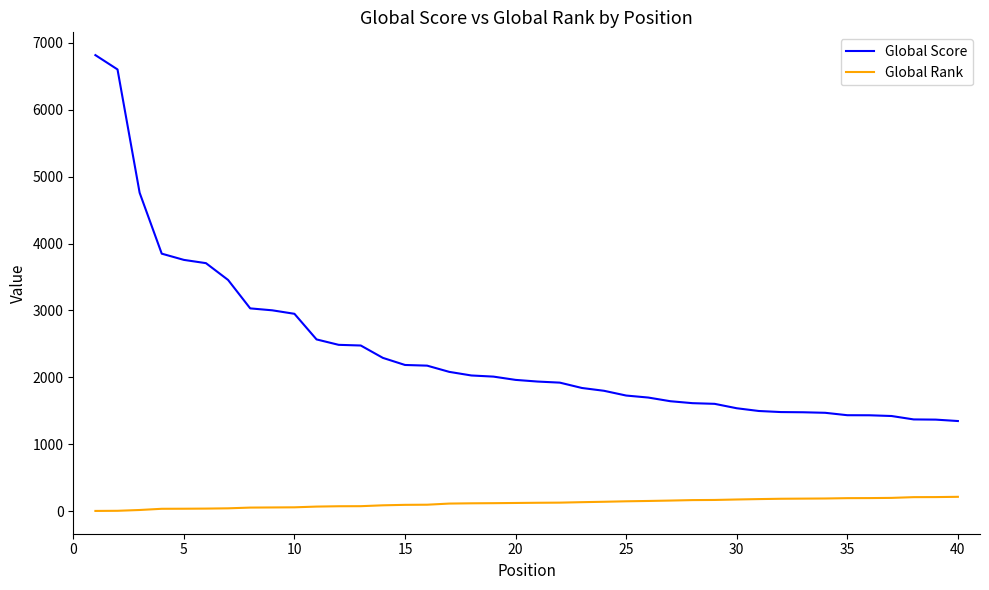

Rank the series by their average value, from highest to lowest.

Global Score, Global Rank